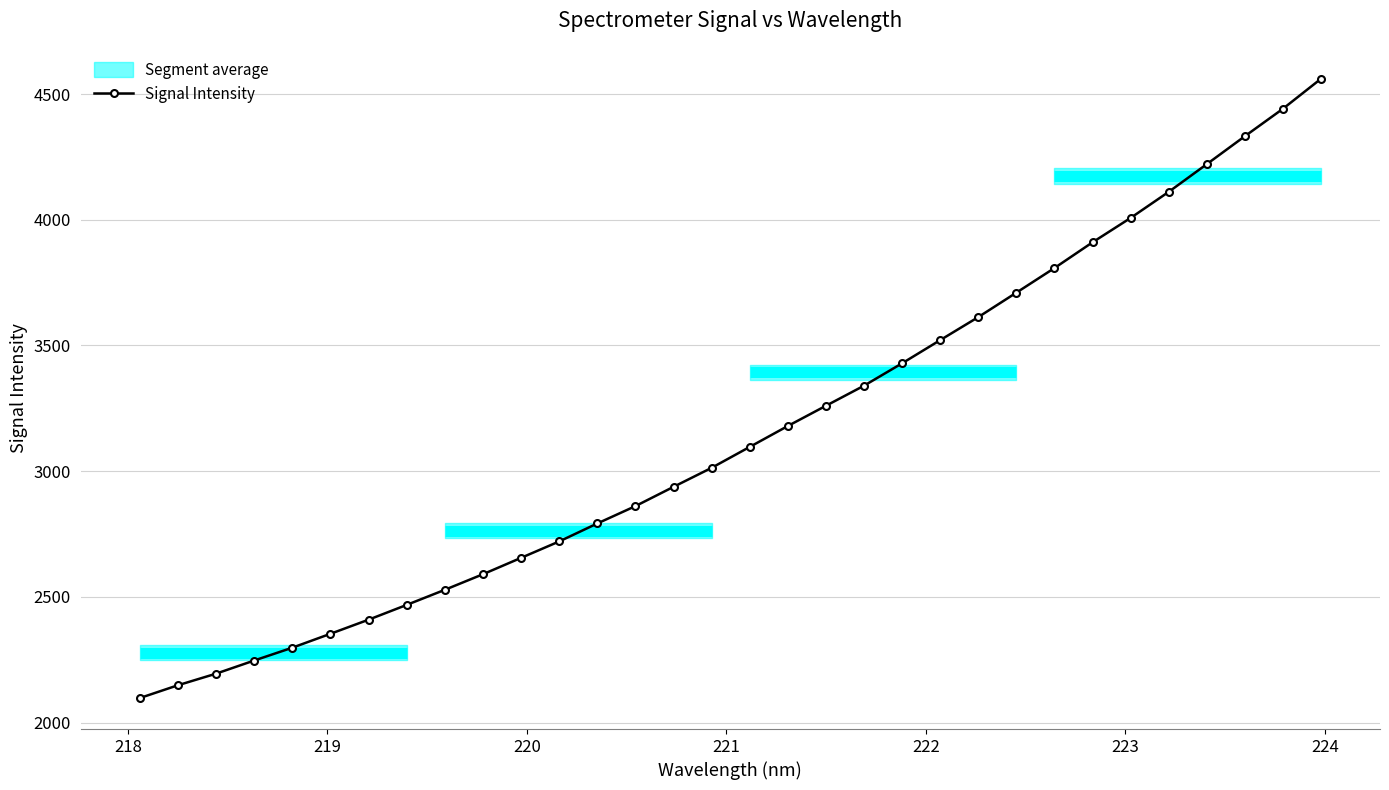

Does the chart display data point markers on the line(s)?

Yes